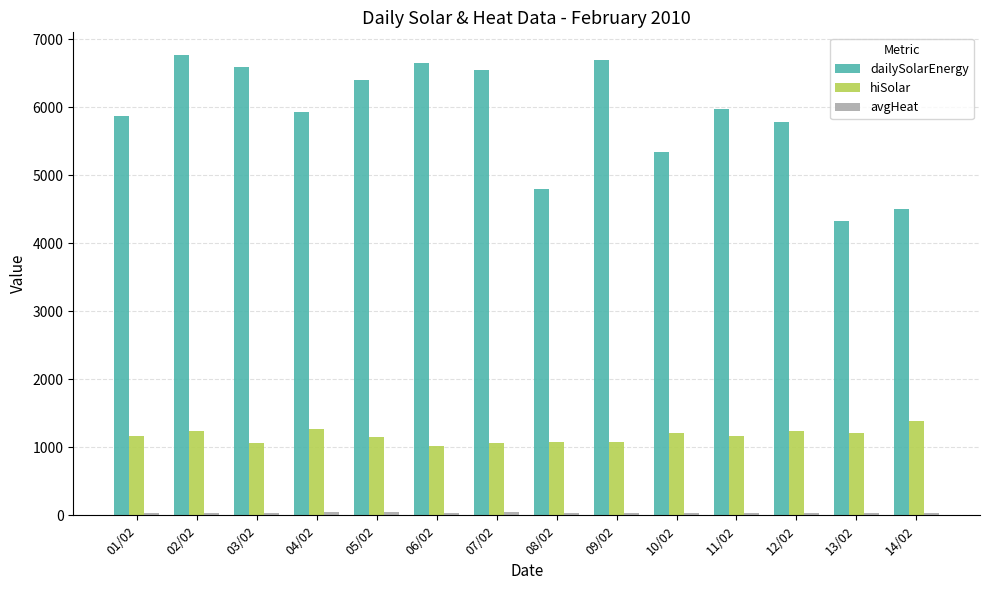

What is the minimum value for dailySolarEnergy?

4330.0